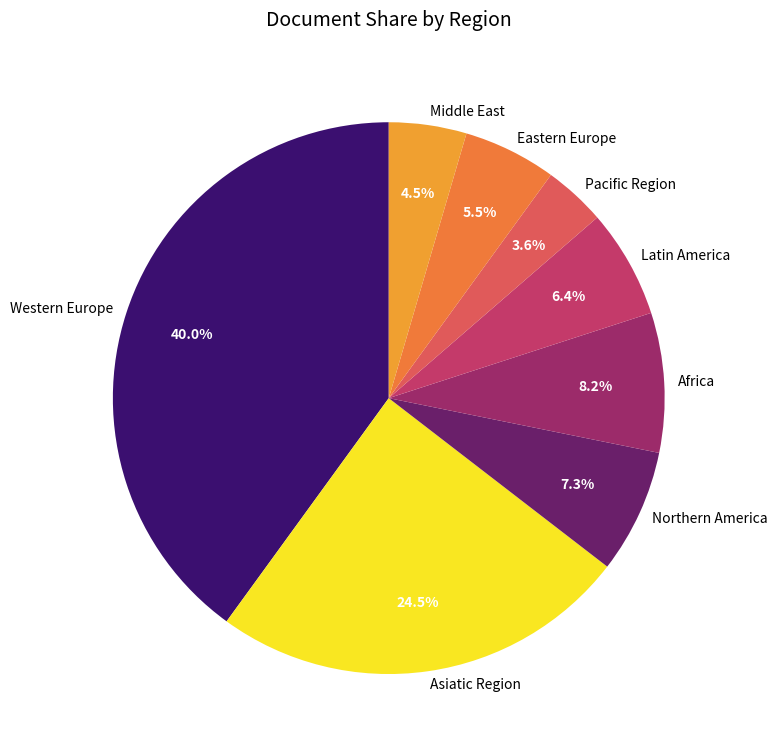

To the nearest percent, what is the difference between the largest and smallest slice percentages?

36%